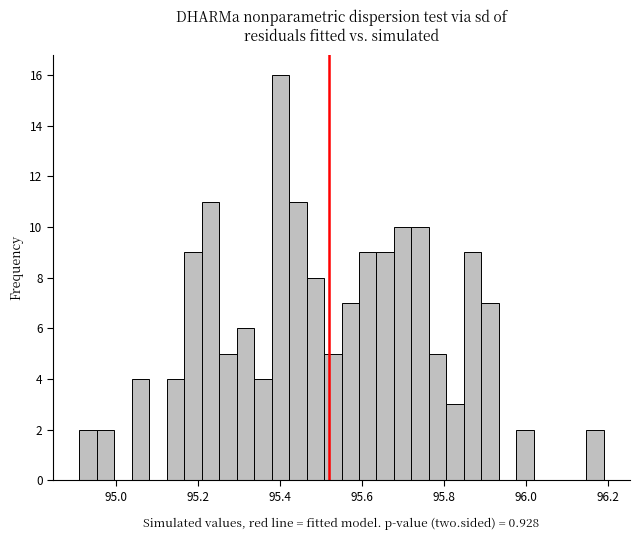

Around what value on the x-axis is the tallest bar? Give the approximate position of its centre, as read against the axis.

95.40